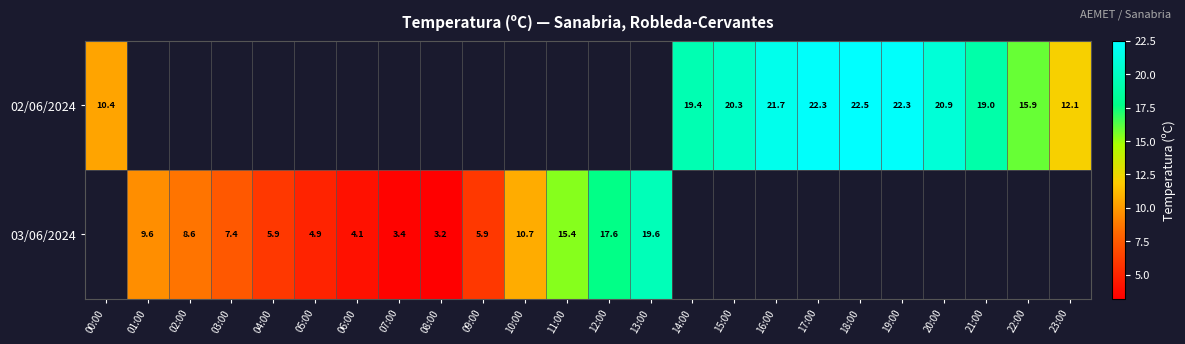

What is the maximum value shown in the chart?

22.5